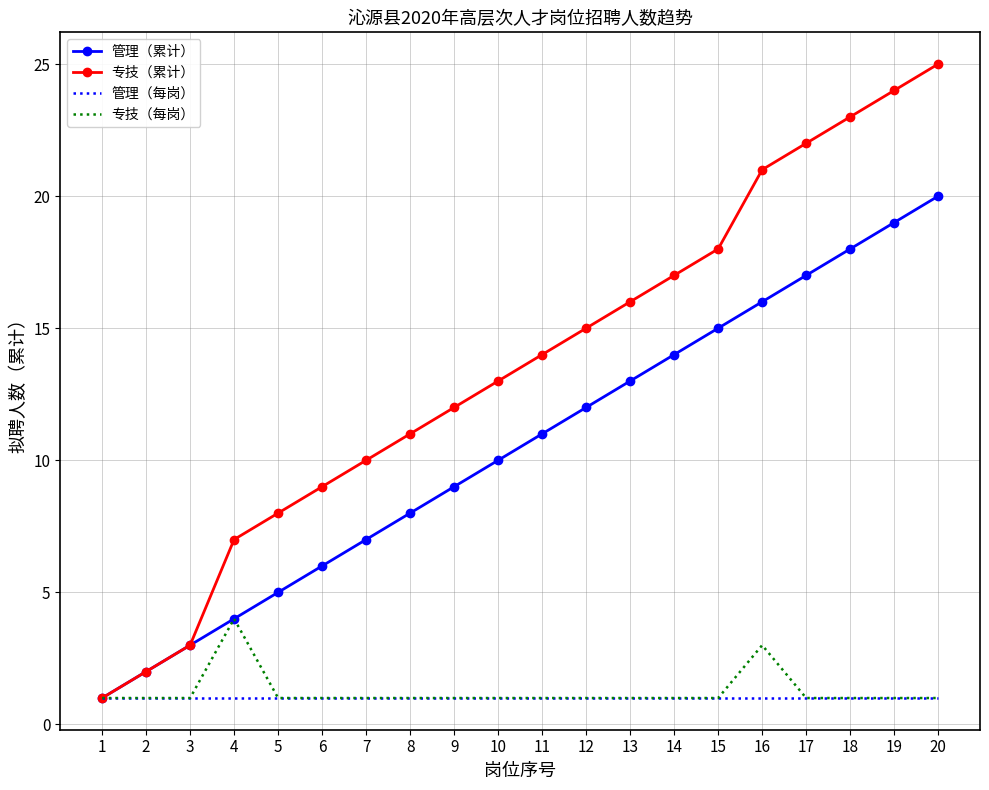

Which series has the largest total across all categories?

专技（累计）